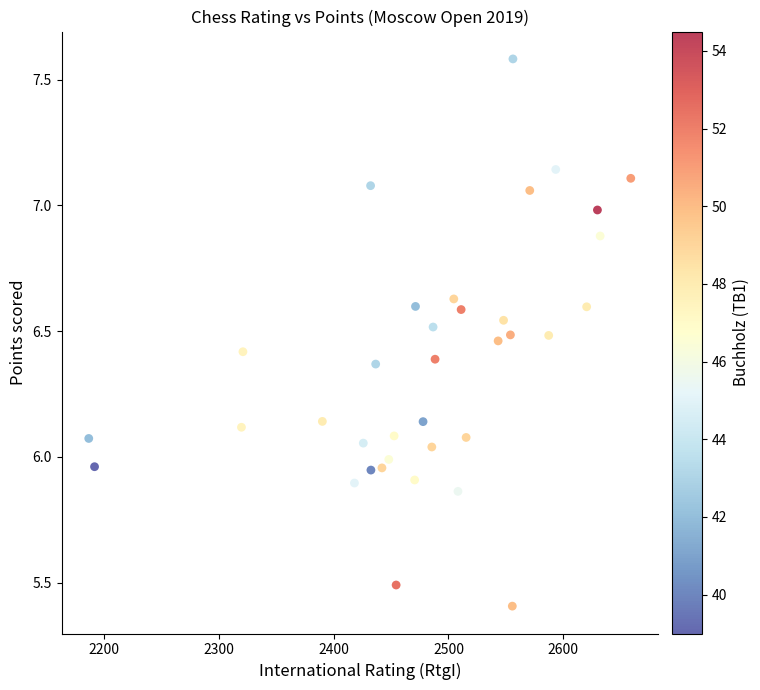

What is the range of Y values (max minus min)?

2.2